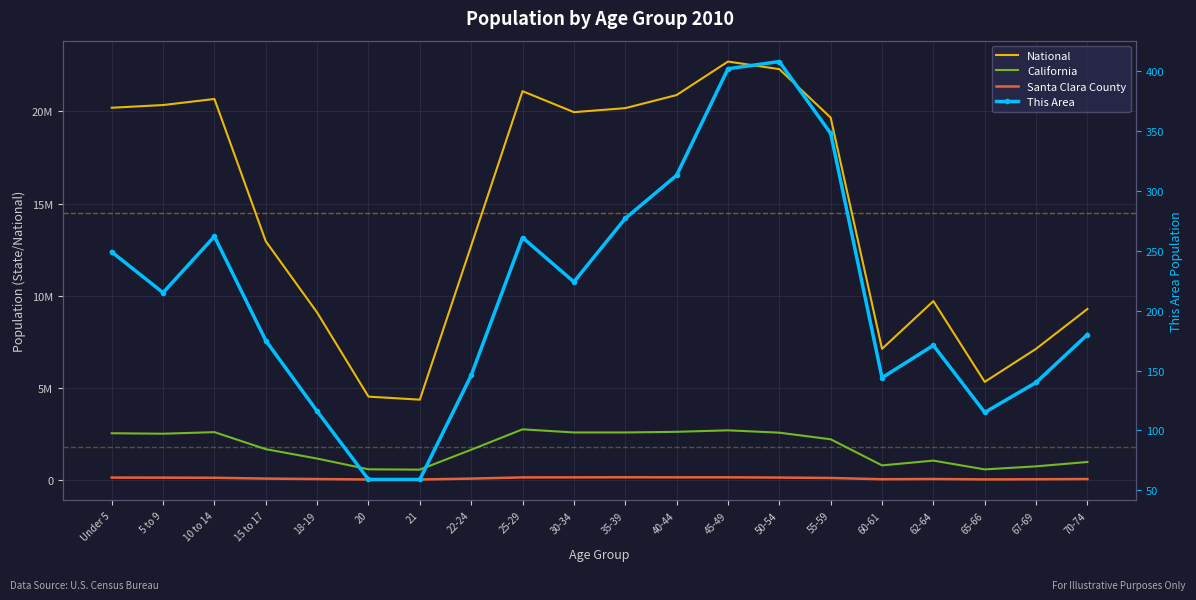

Is it true that This Area equals 261 at 25-29?

True